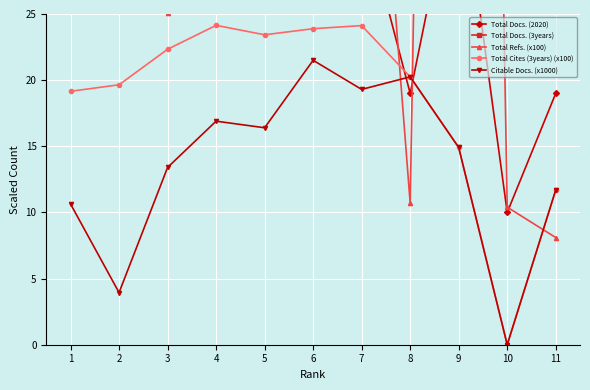

At which category does Citable Docs. (x1000) reach its first local peak?

4